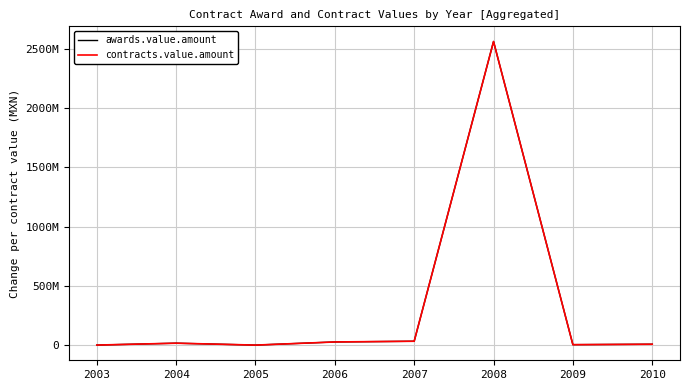

Rank the series at 2007 from highest to lowest value.

awards.value.amount, contracts.value.amount